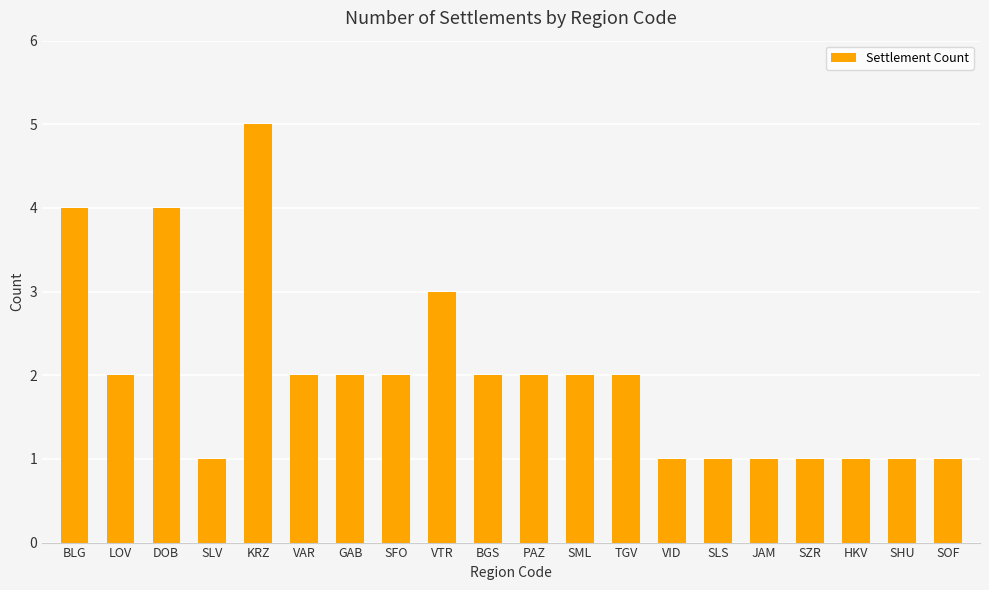

The value at VID is 2. True or false?

False